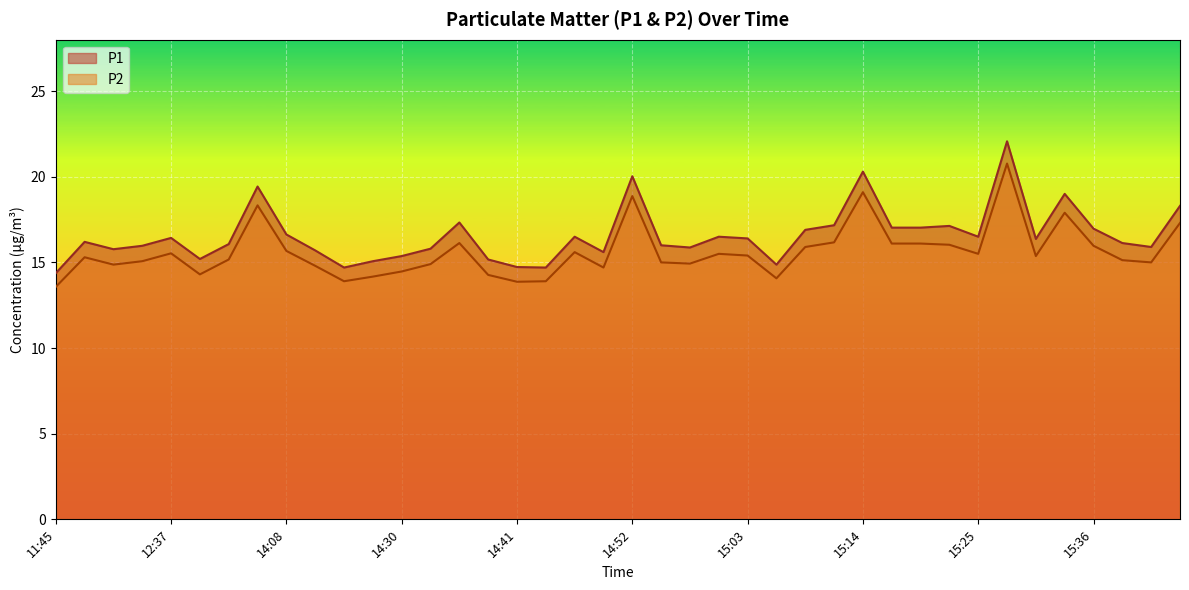

Reading left to right, what are all the values shown in this chart?

P1: 14.4	16.2	15.8	16.0	16.4	15.2	16.1	19.4	16.6	15.7	14.7	15.1	15.4	15.8	17.3	15.2	14.7	14.7	16.5	15.6	20.0	16.0	15.9	16.5	16.4	14.9	16.9	17.2	20.3	17.0	17.0	17.1	16.5	22.1	16.4	19.0	17.0	16.1	15.9	18.3
P2: 13.6	15.3	14.9	15.1	15.5	14.3	15.2	18.3	15.7	14.8	13.9	14.2	14.5	14.9	16.1	14.3	13.9	13.9	15.6	14.7	18.9	15.0	14.9	15.5	15.4	14.1	15.9	16.2	19.1	16.1	16.1	16.0	15.5	20.8	15.4	17.9	16.0	15.1	15.0	17.3